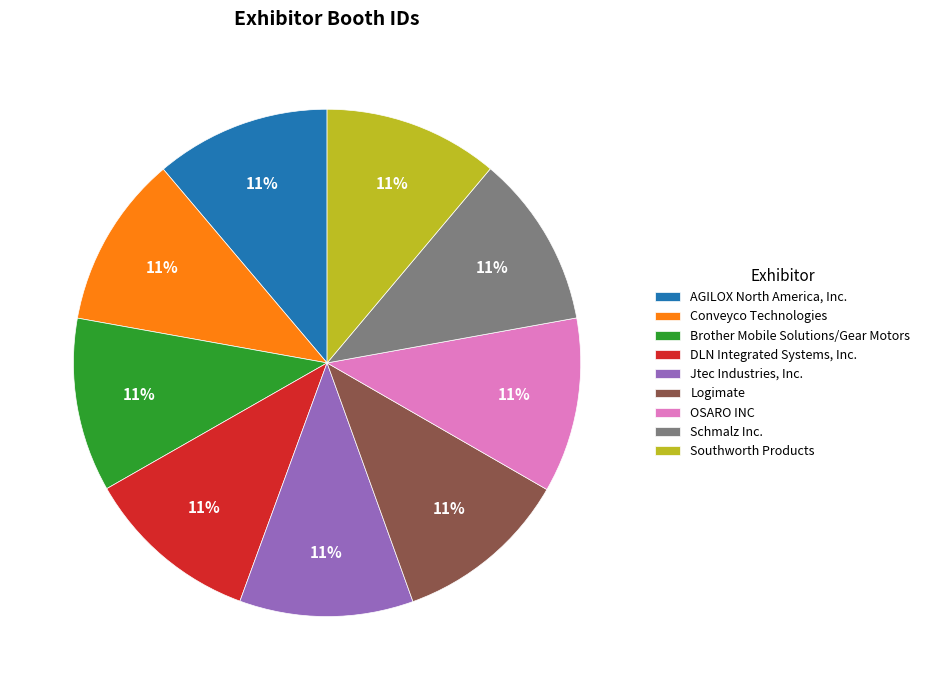

Is Schmalz Inc. the majority of the pie?

No